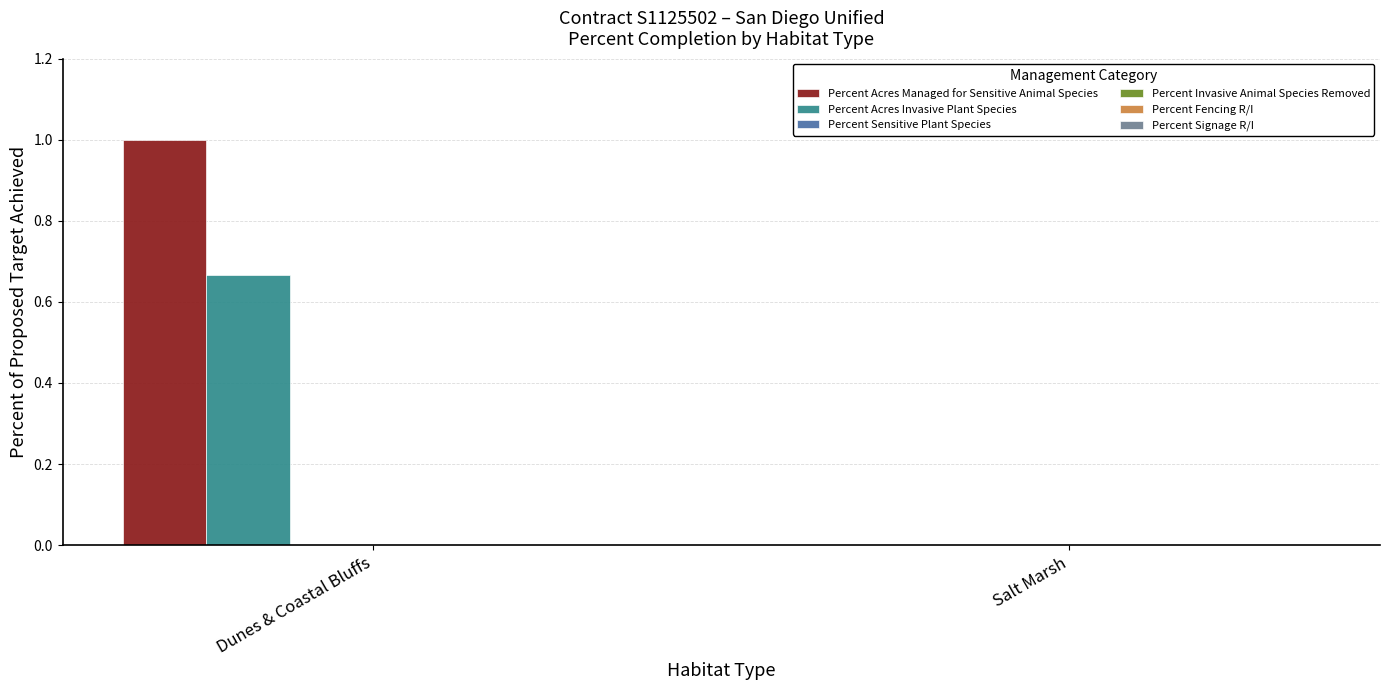

How many groups of bars are there?

2